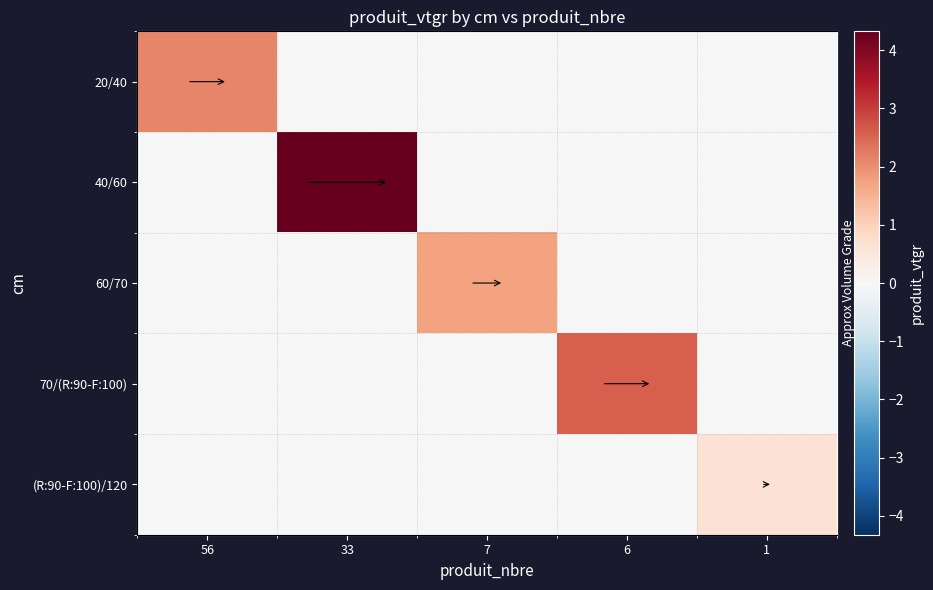

At how many categories does at least one series exceed 2?

3